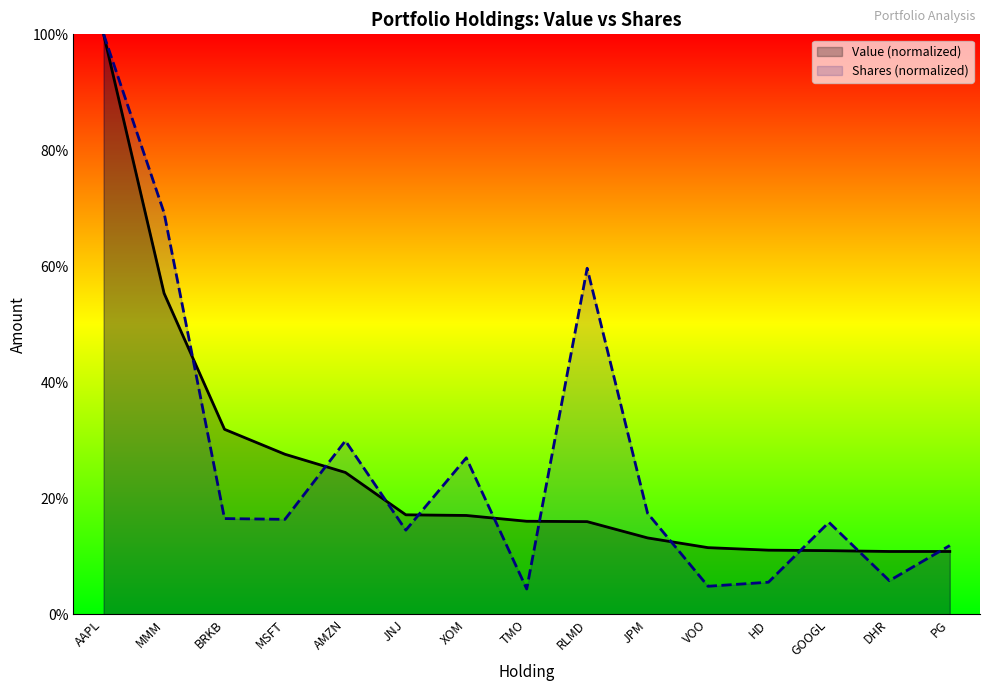

Rank the series by their average value, from highest to lowest.

Shares (normalized), Value (normalized)